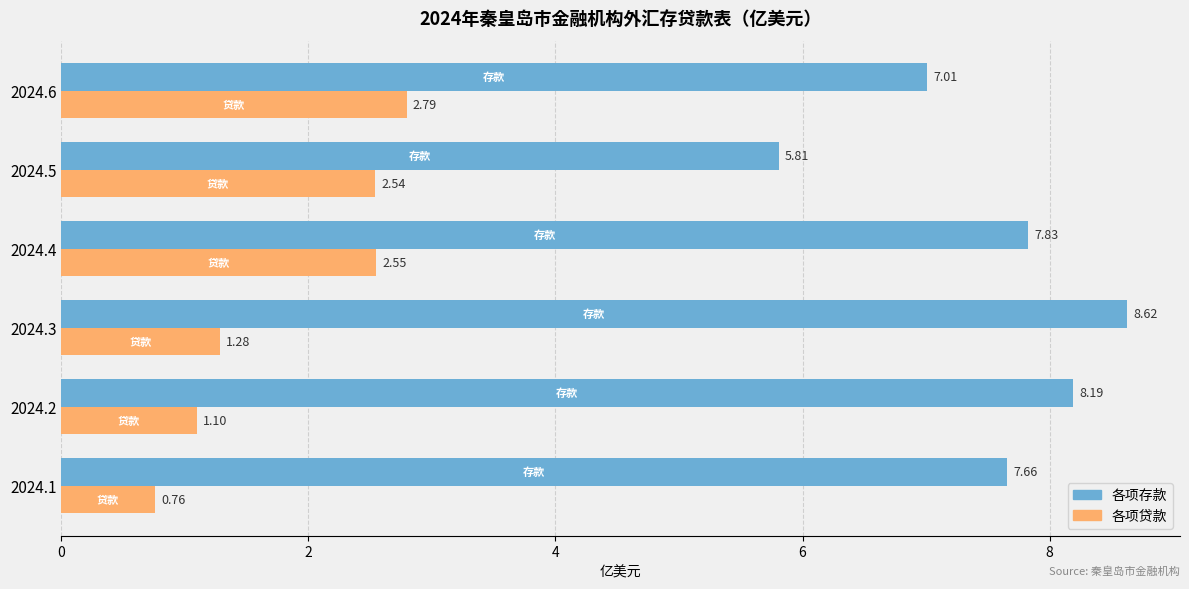

What is the difference between the maximum and minimum values in the 各项存款 series?

2.8